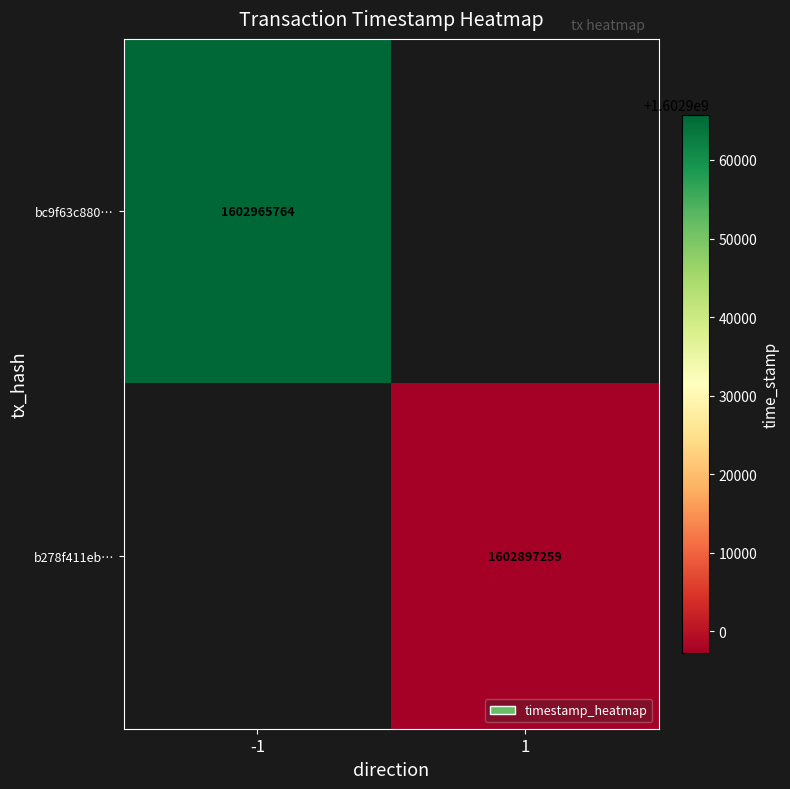

Count the number of data series in this chart.

2